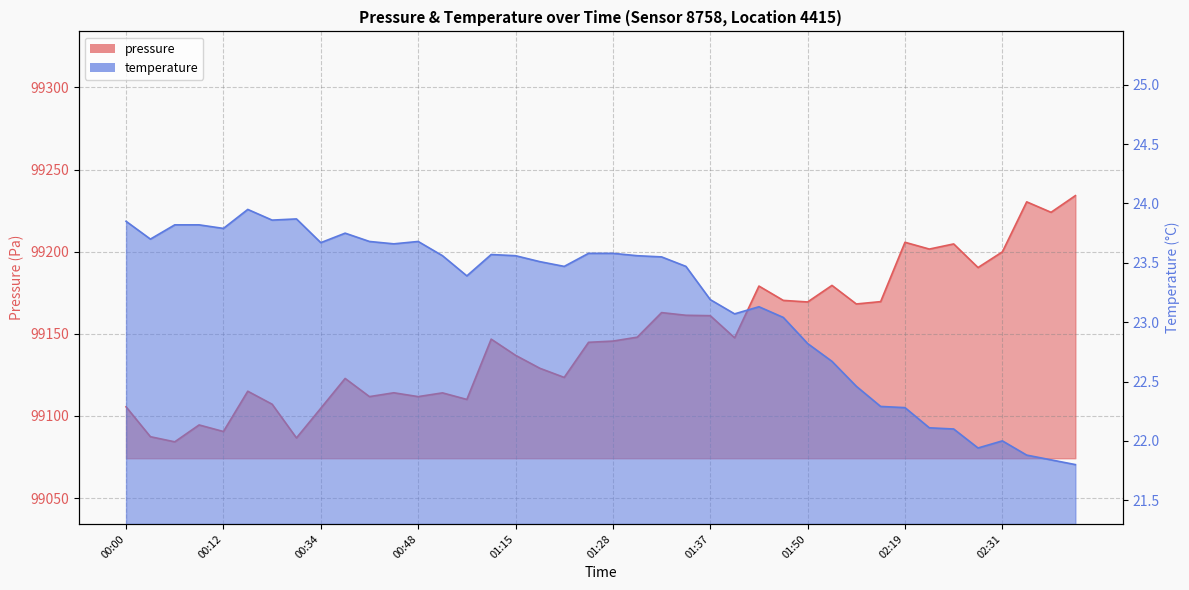

List the series in order of their overall mean, lowest first.

temperature, pressure